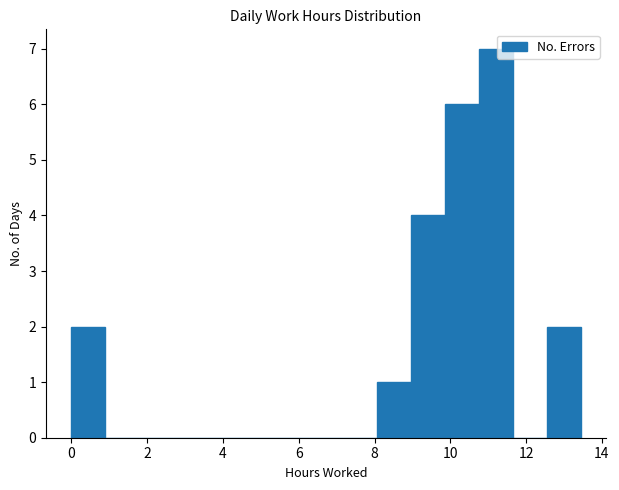

Reading left to right, list every bar in this chart as the range it spans on the x-axis followed by its height. Neither the bar edges nor the heights are printed on the chart, so give them approximately, as read against the axes.

0.0 to 0.8: 2
0.8 to 1.8: 0
1.8 to 2.6: 0
2.6 to 3.6: 0
3.6 to 4.4: 0
4.4 to 5.4: 0
5.4 to 6.2: 0
6.2 to 7.2: 0
7.2 to 8.0: 0
8.0 to 9.0: 1
9.0 to 9.8: 4
9.8 to 10.8: 6
10.8 to 11.6: 7
11.6 to 12.6: 0
12.6 to 13.4: 2